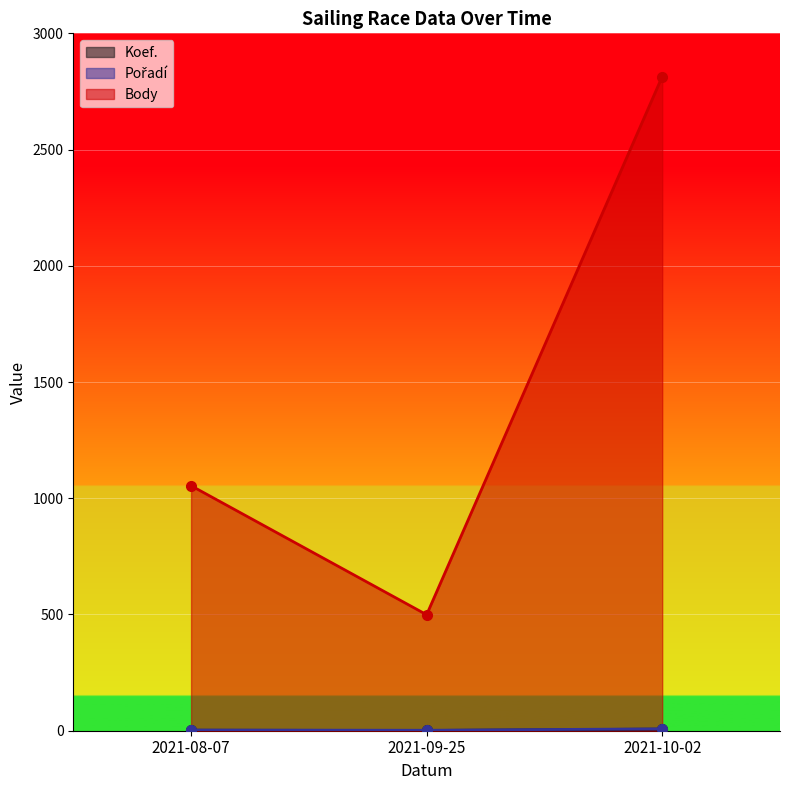

Reading right to left, extract all data points from this chart.

Koef.: 2021-10-02=7	2021-09-25=1	2021-08-07=2
Pořadí: 2021-10-02=8	2021-09-25=2	2021-08-07=3
Body: 2021-10-02=2814	2021-09-25=499	2021-08-07=1054